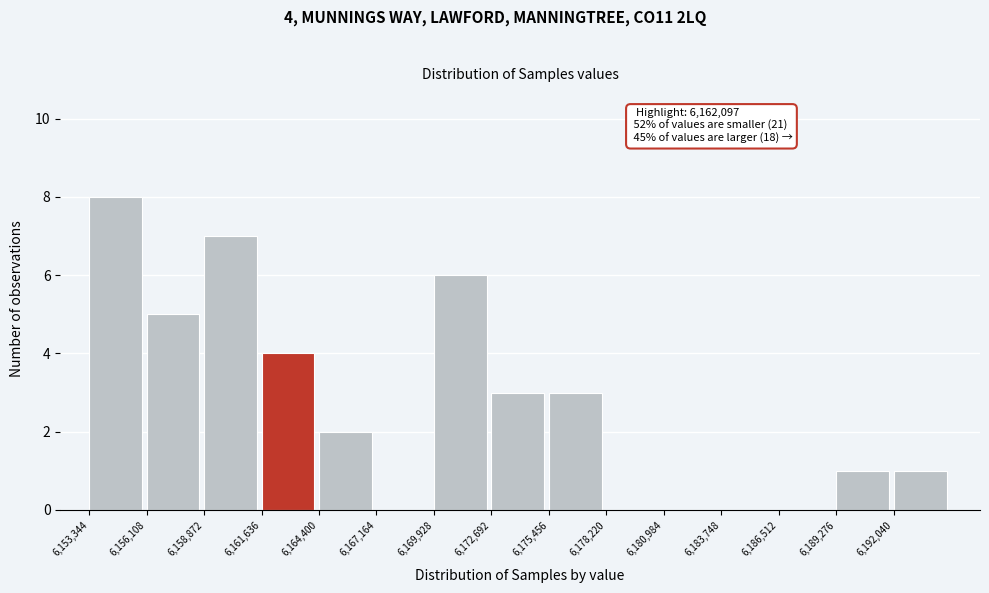

Which range on the x-axis has the tallest bar?

6153500 to 6156000